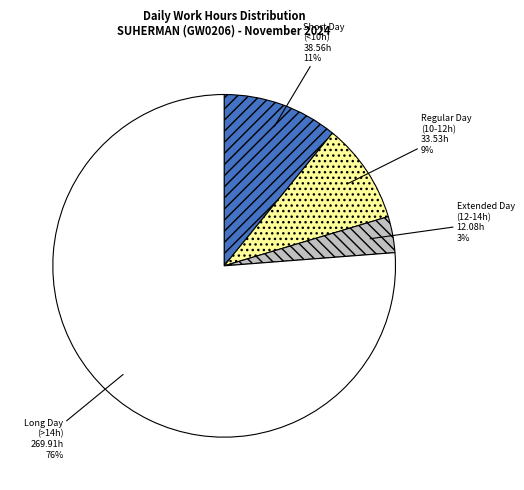

Is there any slice that represents more than half of the pie?

Yes